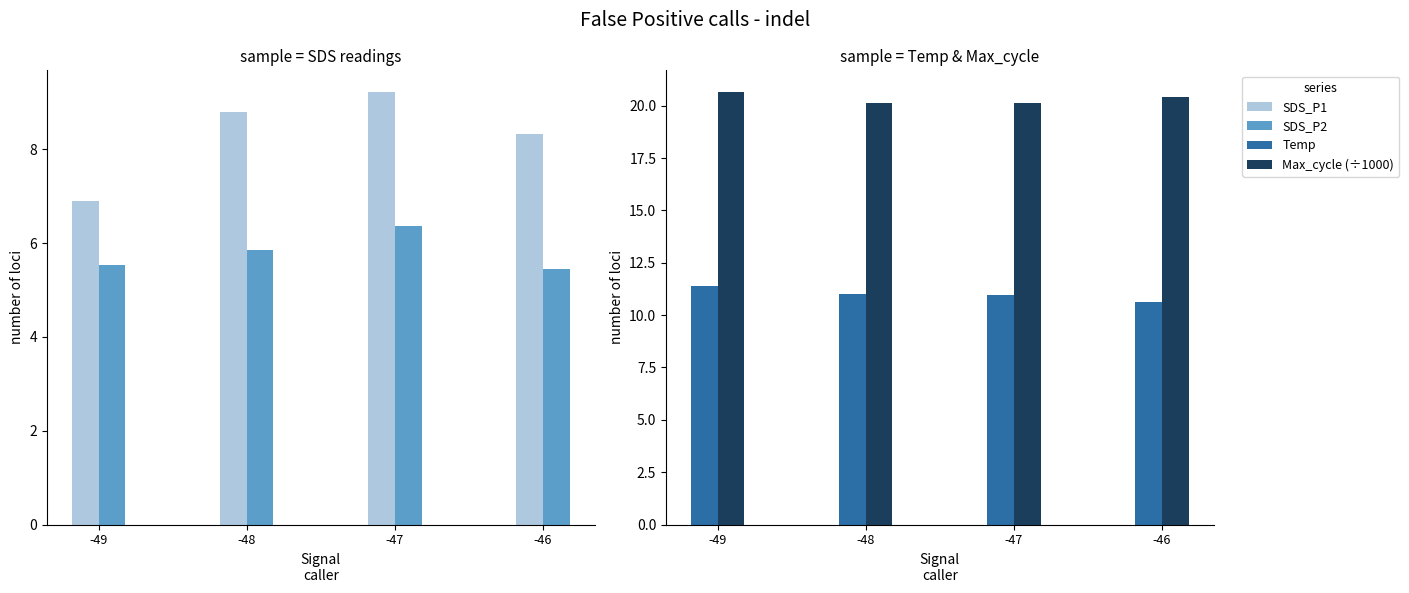

What is the maximum value for SDS_P1?

9.2